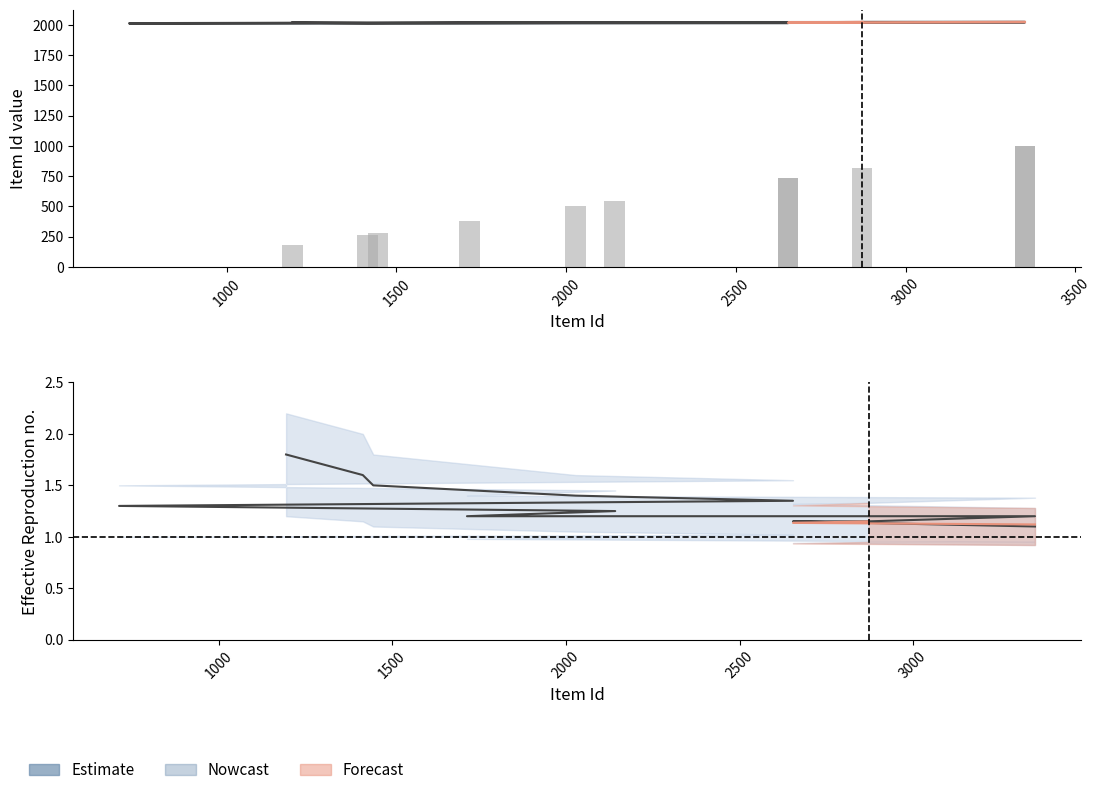

What is the difference between the second highest and minimum values?

0.5